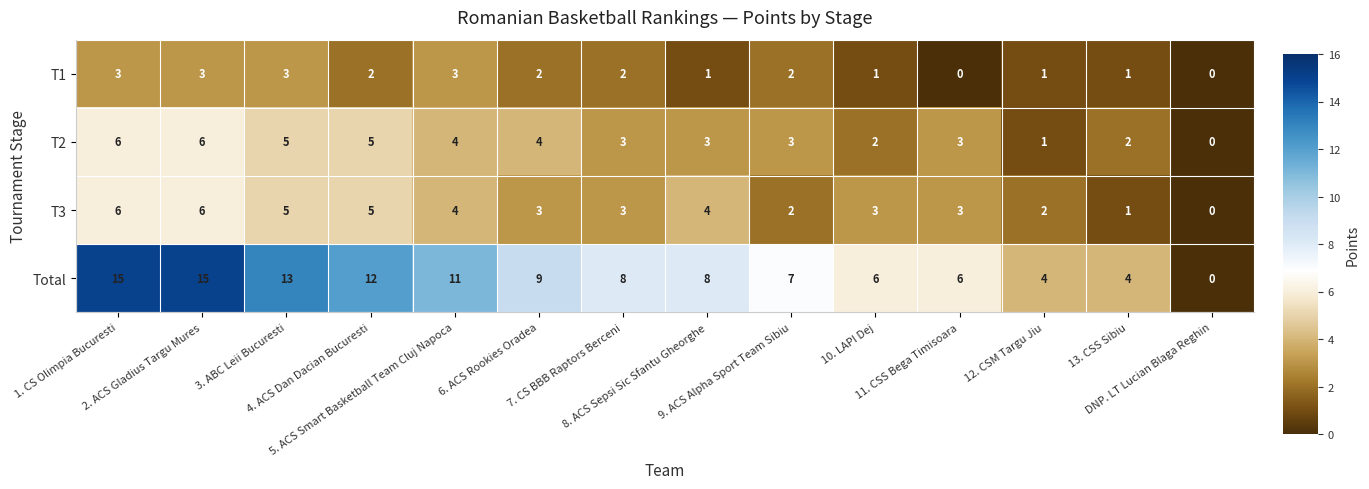

Which series has the largest total across all categories?

Total